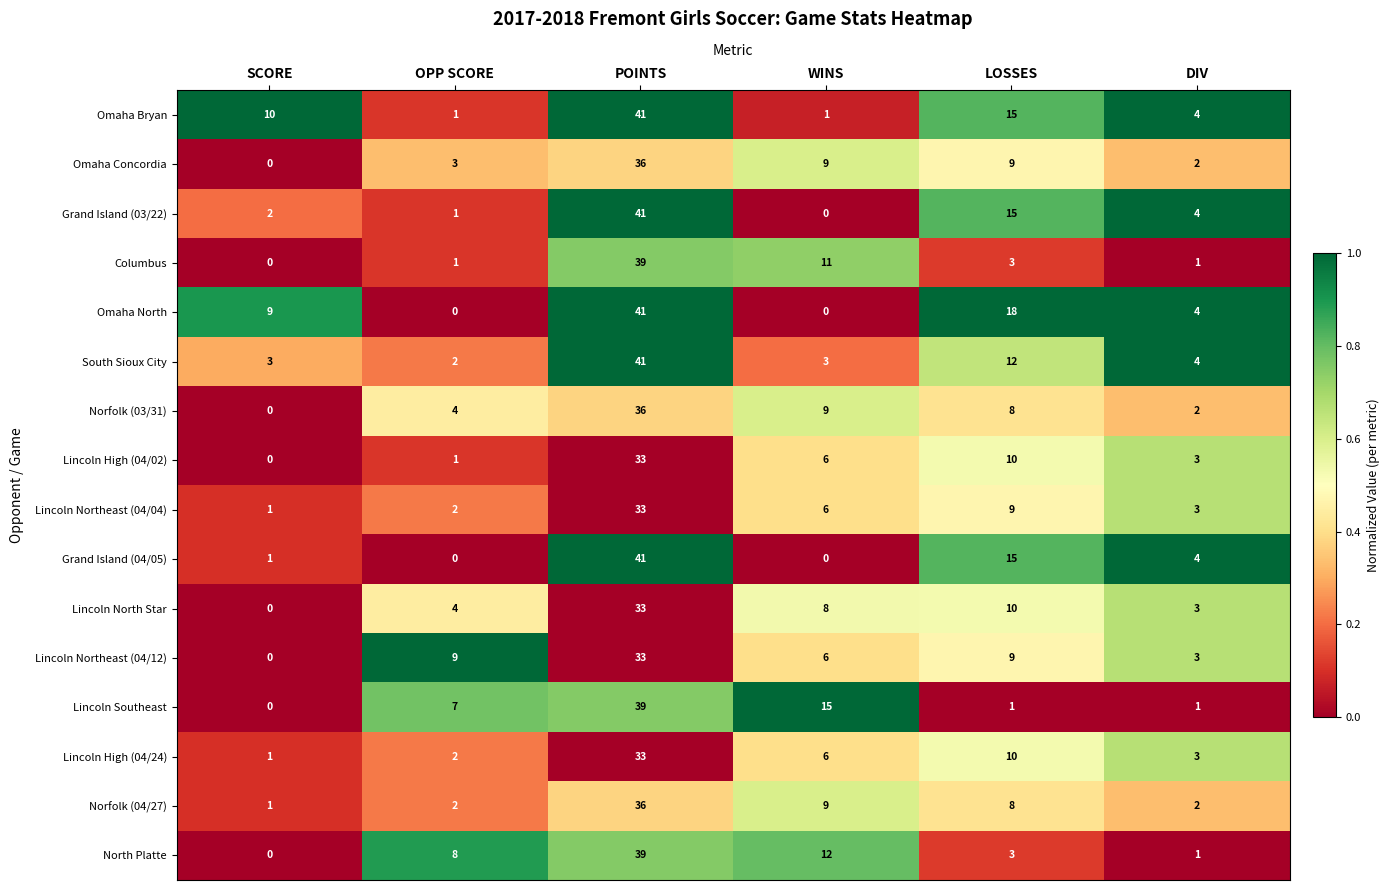

At which label does Lincoln High (04/24) first exceed 6?

POINTS